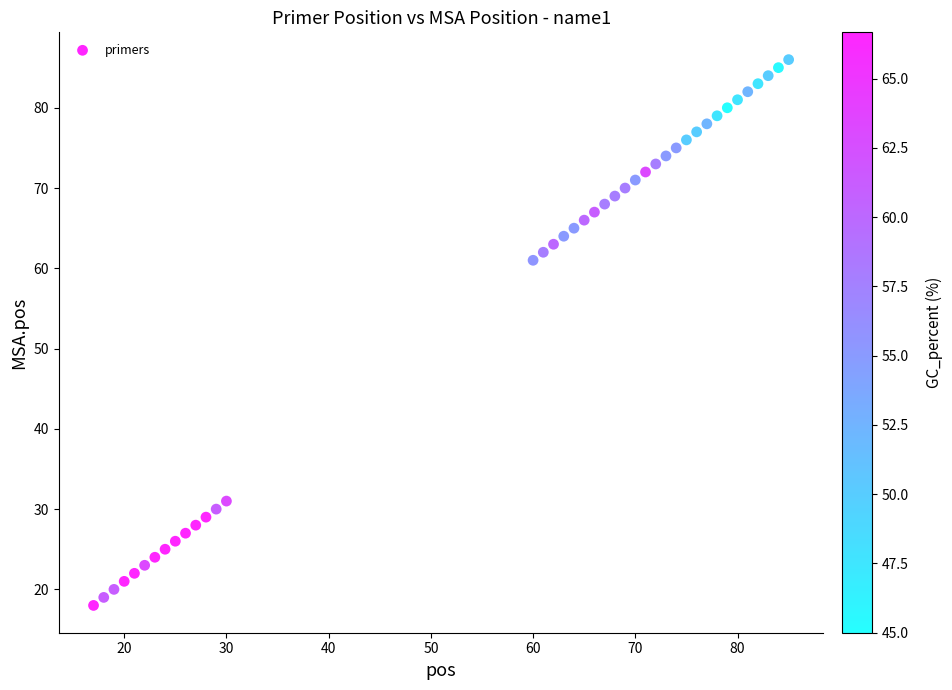

What is the range of Y values (max minus min)?

68